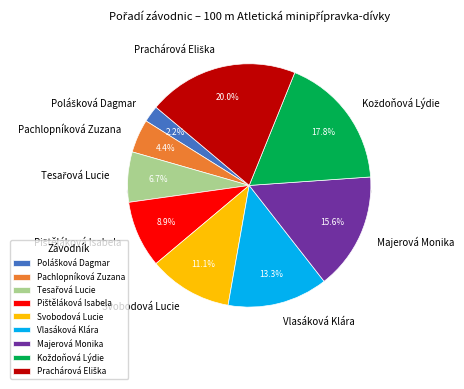

Which slice is the largest?

Prachárová Eliška